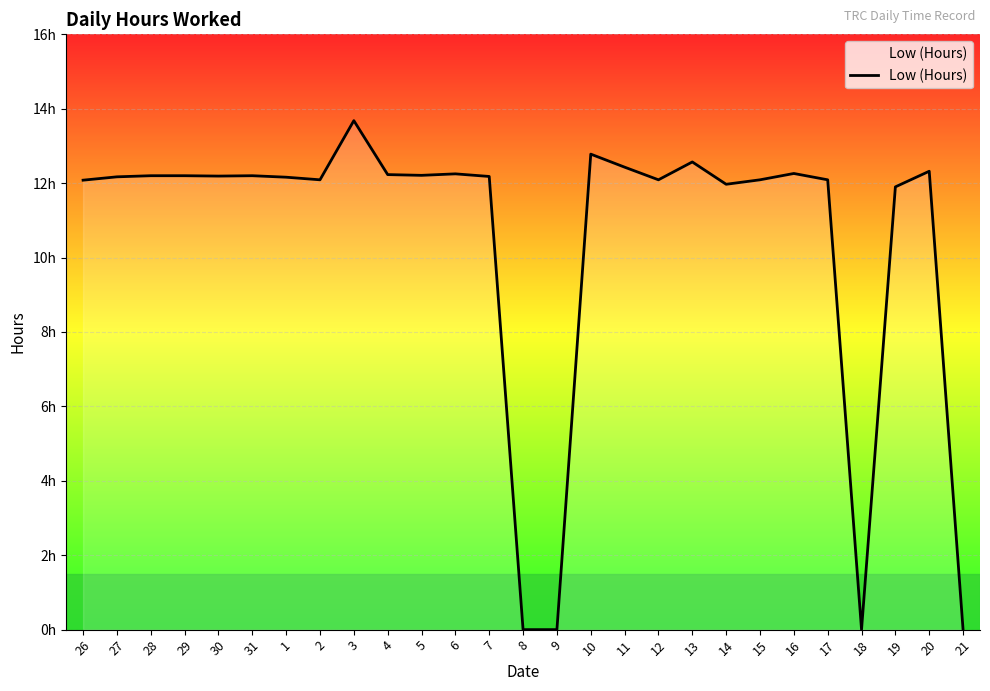

Does the chart have visible grid lines?

Yes